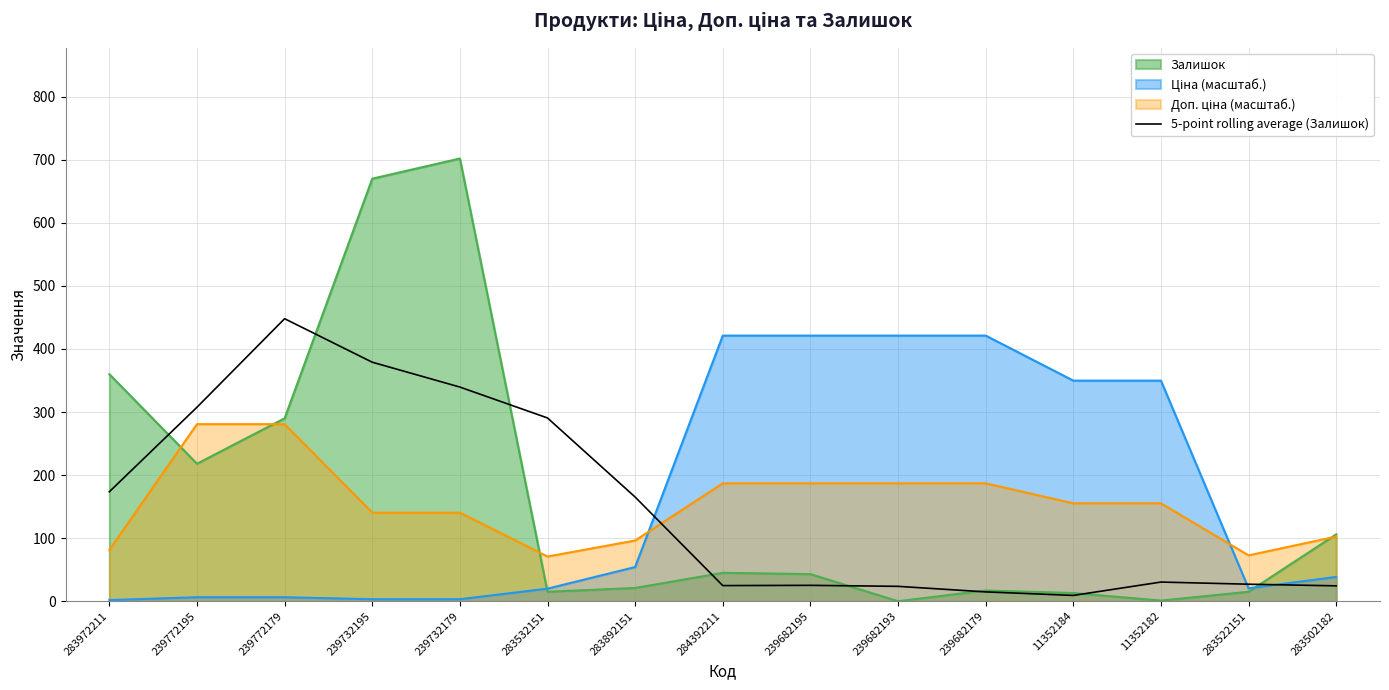

At which category does the data reach its first local valley?

284392211